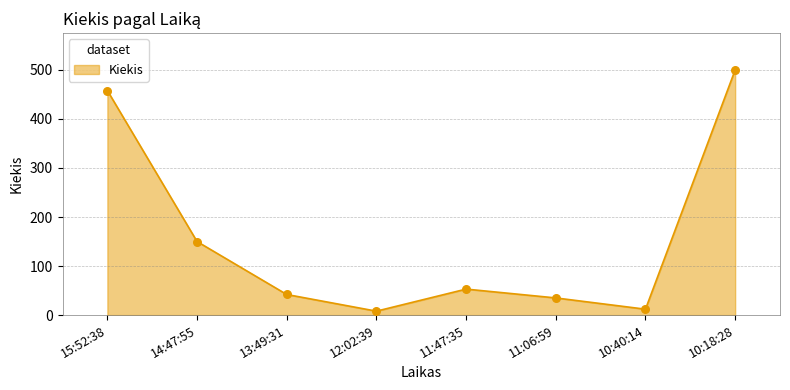

Which has a higher value, 15:52:38 or 12:02:39?

15:52:38